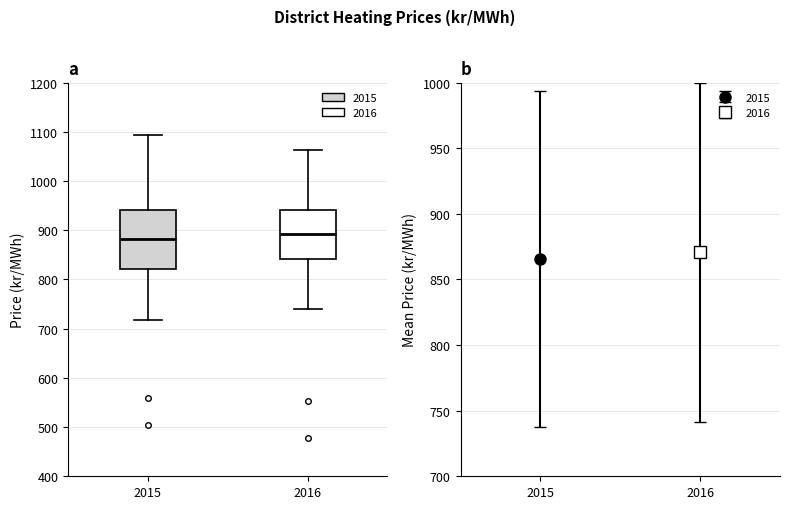

Reading left to right, read every box against the y-axis: the position of its median line, the range the box covers, and the ends of its whiskers. The values are not printed on the chart, so give them approximately, as read against the axis.

2015: median 880, box 820 to 940, whiskers 720 to 1090
2016: median 890, box 840 to 940, whiskers 740 to 1060